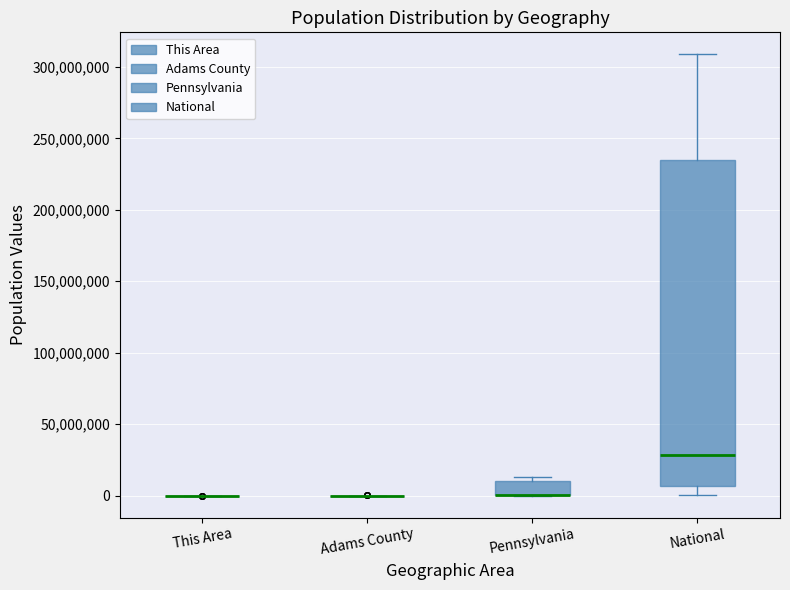

Which box is the tallest, from its lower edge to its upper edge?

National